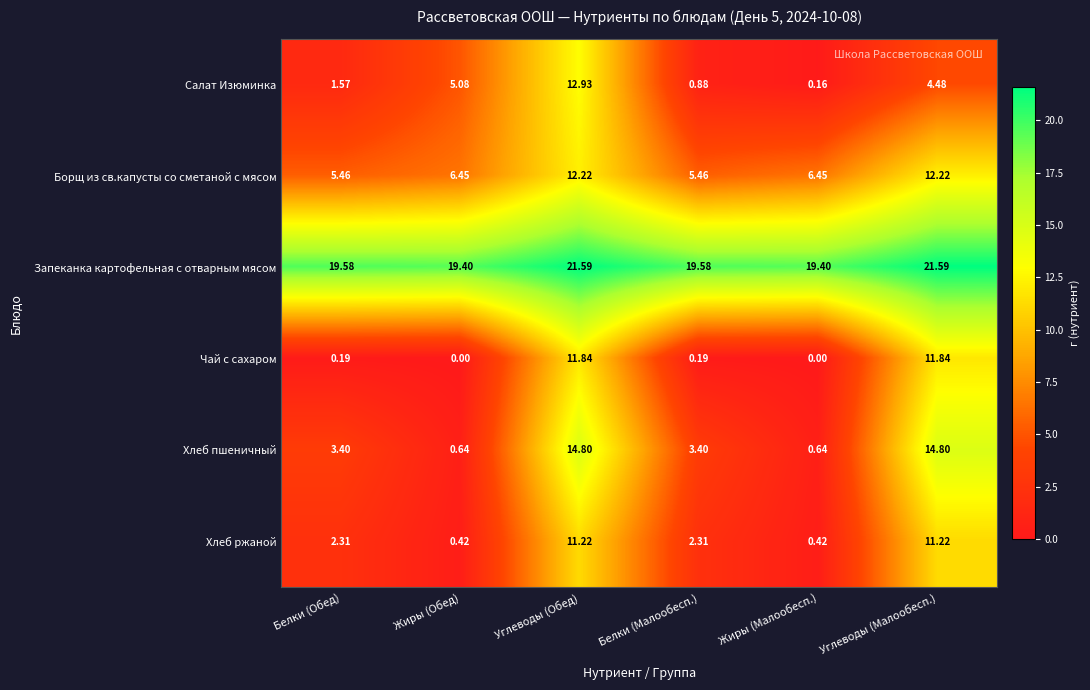

Rank the series at Углеводы (Обед) from highest to lowest value.

Запеканка картофельная с отварным мясом, Хлеб пшеничный, Салат Изюминка, Борщ из св.капусты со сметаной с мясом, Чай с сахаром, Хлеб ржаной